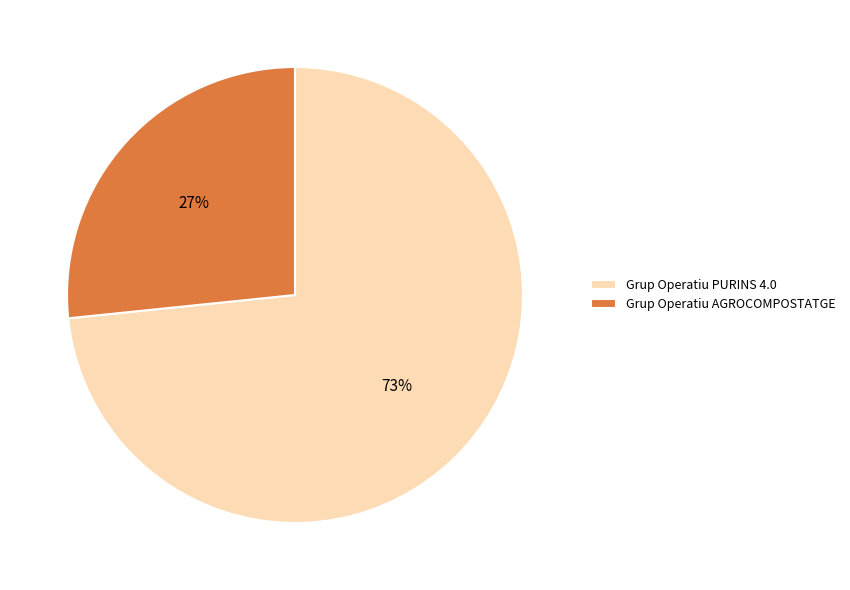

Do Grup Operatiu PURINS 4.0 and Grup Operatiu AGROCOMPOSTATGE together represent more than half of the pie?

Yes